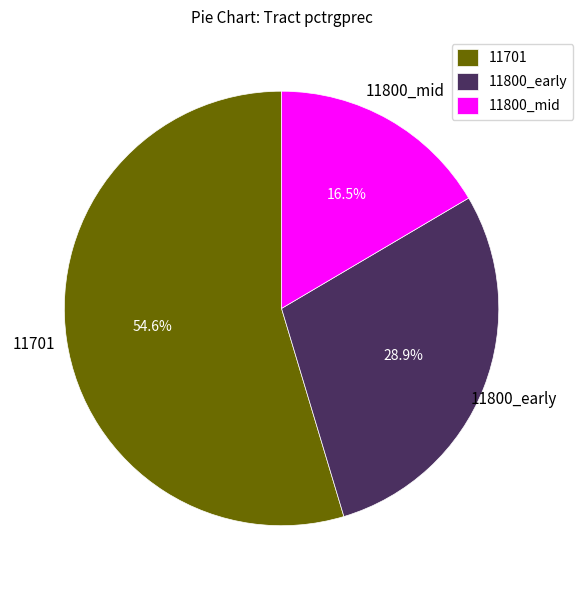

Approximately how many times larger is the value at 11701 compared to 11800_early?

1.9